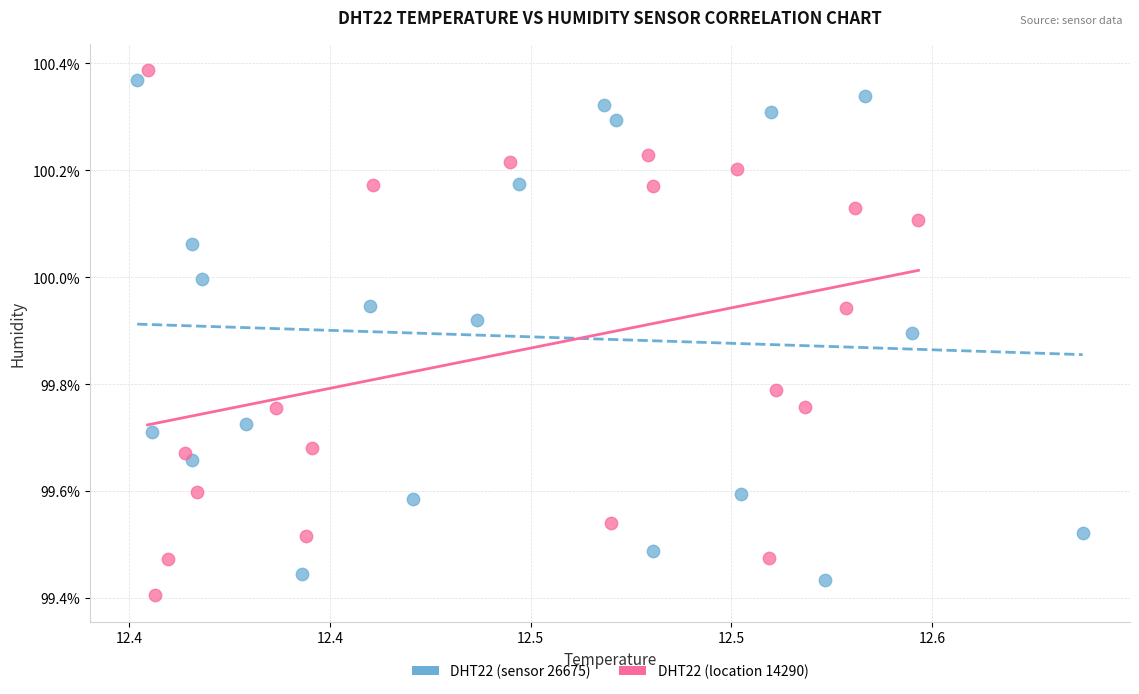

What are all the series names shown in the legend?

DHT22 (sensor 26675), DHT22 (location 14290)